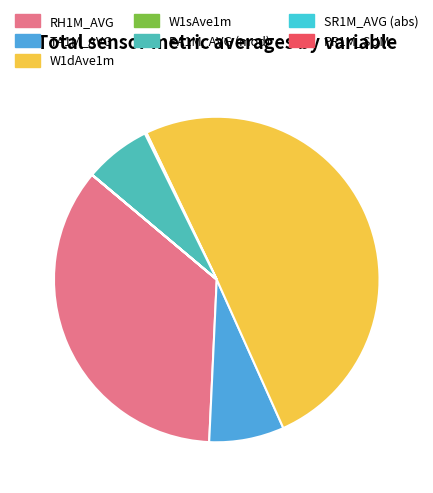

Do RH1M_AVG and PA1M_AVG (mod) together represent more than half of the pie?

No